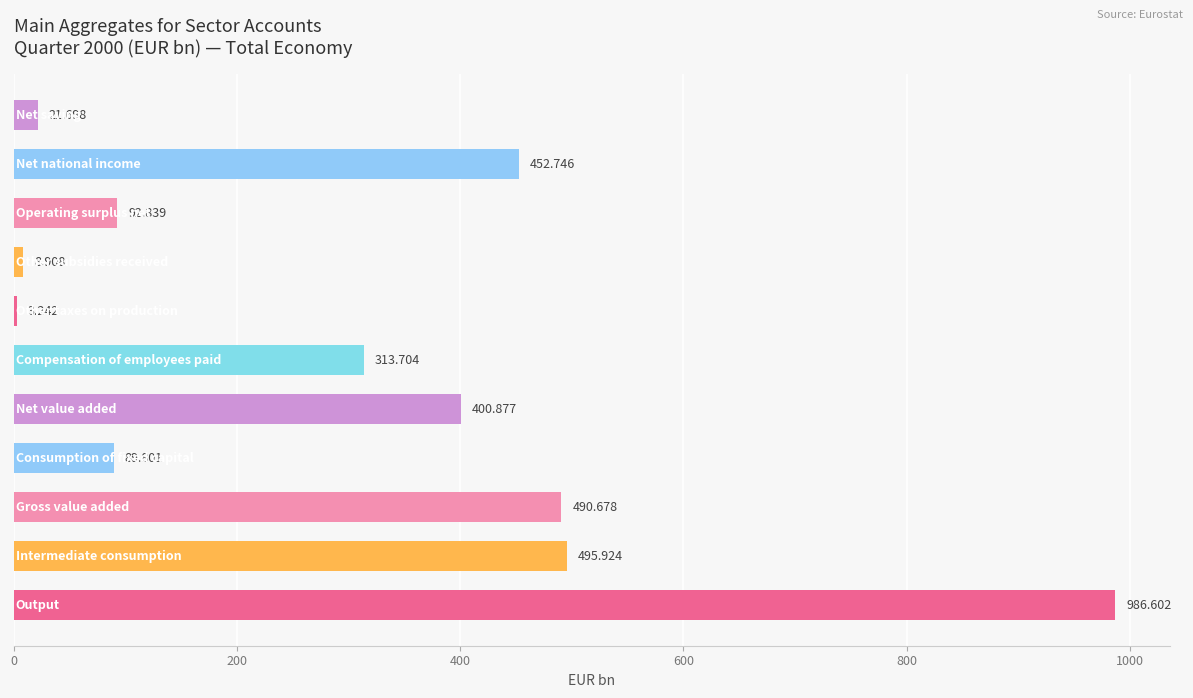

How many data points does each series have?

11